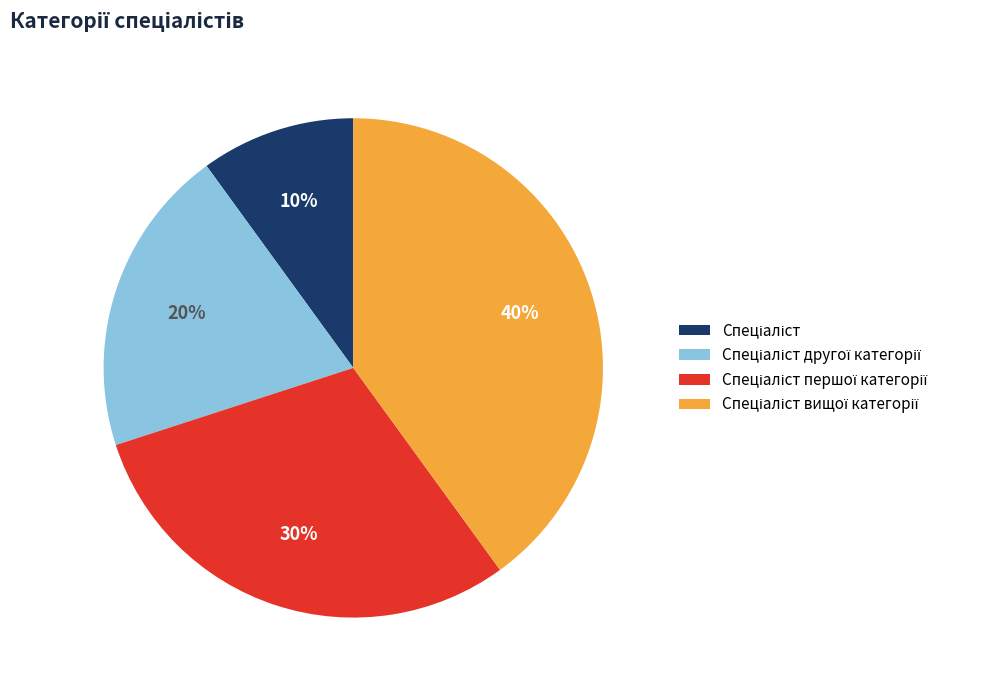

To the nearest percent, what is the difference between the largest and smallest slice percentages?

30%